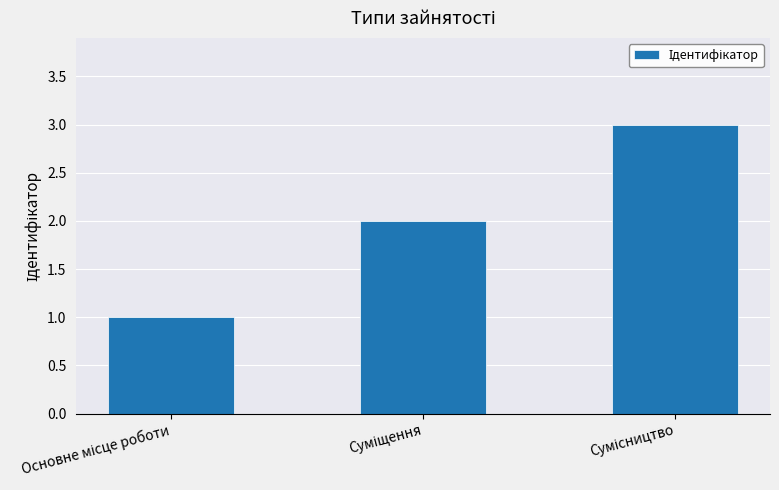

What is the greatest value displayed?

3